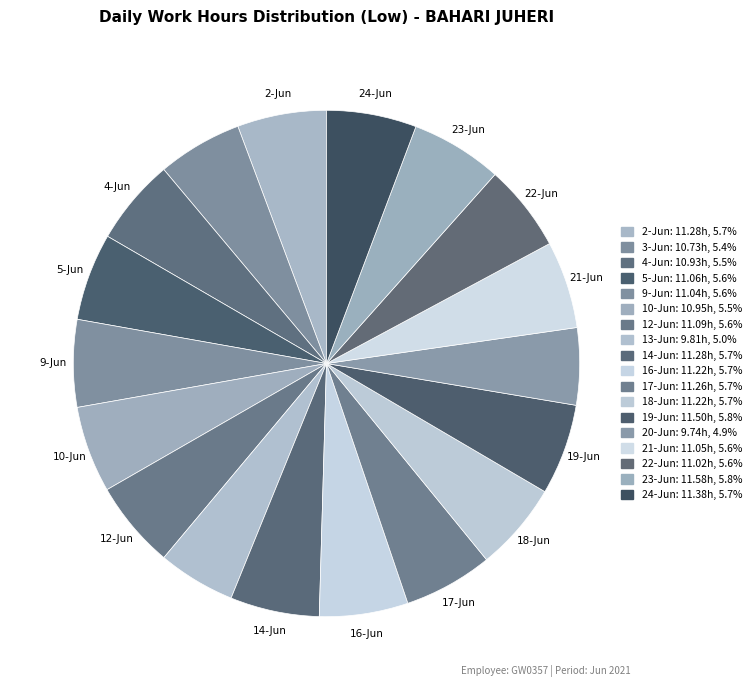

True or false: 21-Jun accounts for 6% of the total.

True